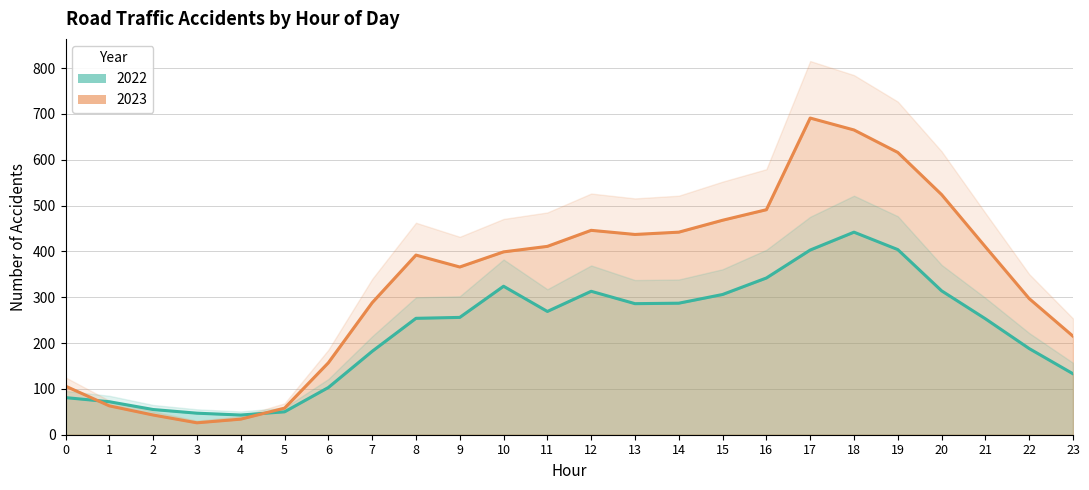

The 2022 series shows 133 at 23. True or false?

True